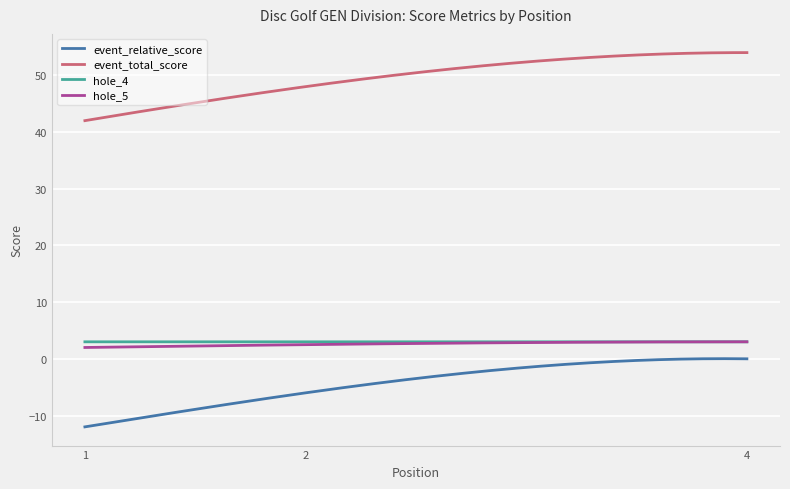

How many lines are shown in the chart?

4